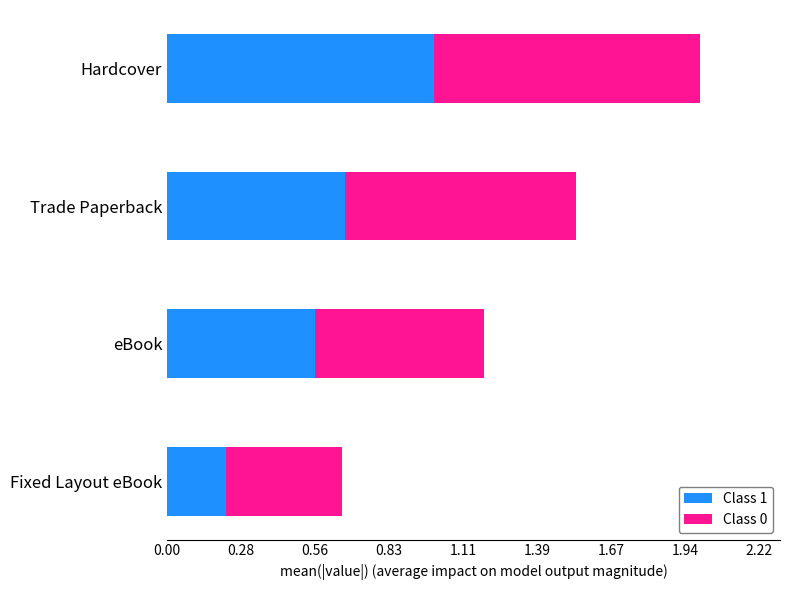

At how many categories does at least one series exceed 3?

4